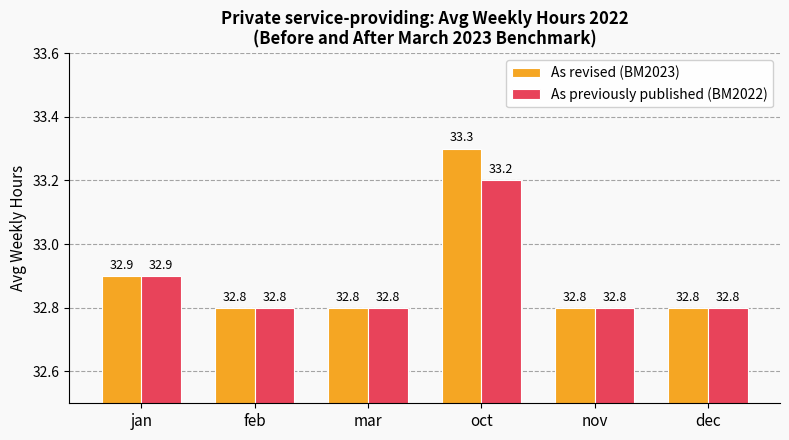

Reading left to right, extract all data points from this chart.

As revised (BM2023): jan=32.9	feb=32.8	mar=32.8	oct=33.3	nov=32.8	dec=32.8
As previously published (BM2022): jan=32.9	feb=32.8	mar=32.8	oct=33.2	nov=32.8	dec=32.8